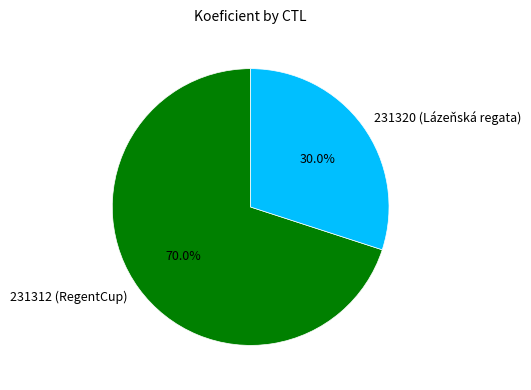

The 231320 (Lázeňská regata) slice represents 24% of the pie. True or false?

False